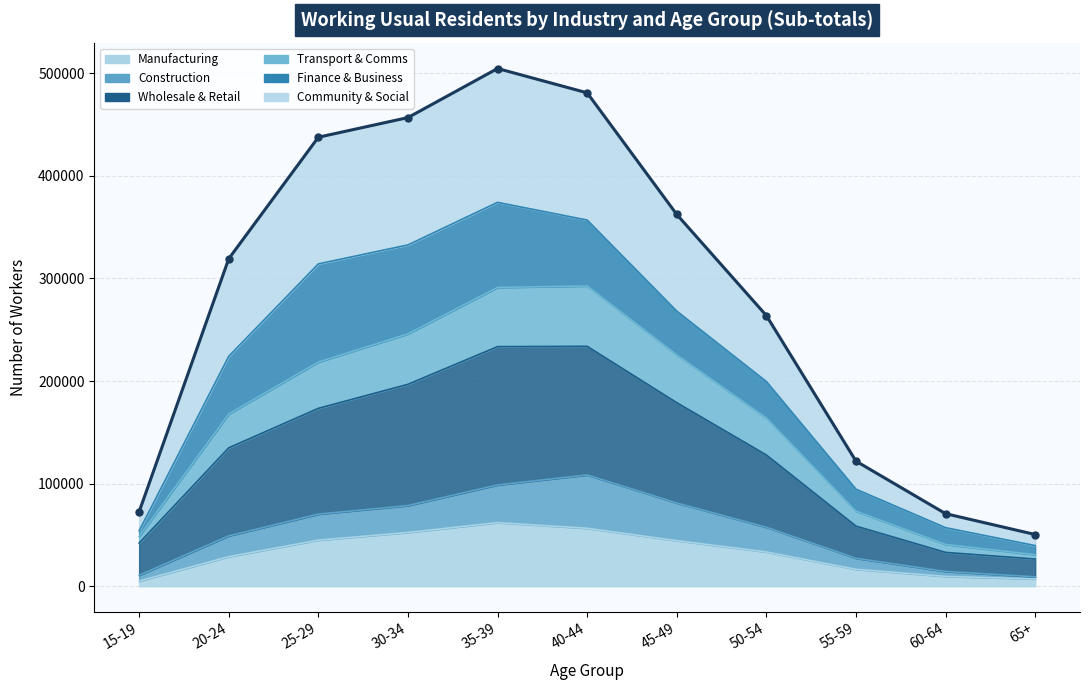

Which series changed the most between 55-59 and 65+?

Community & Social